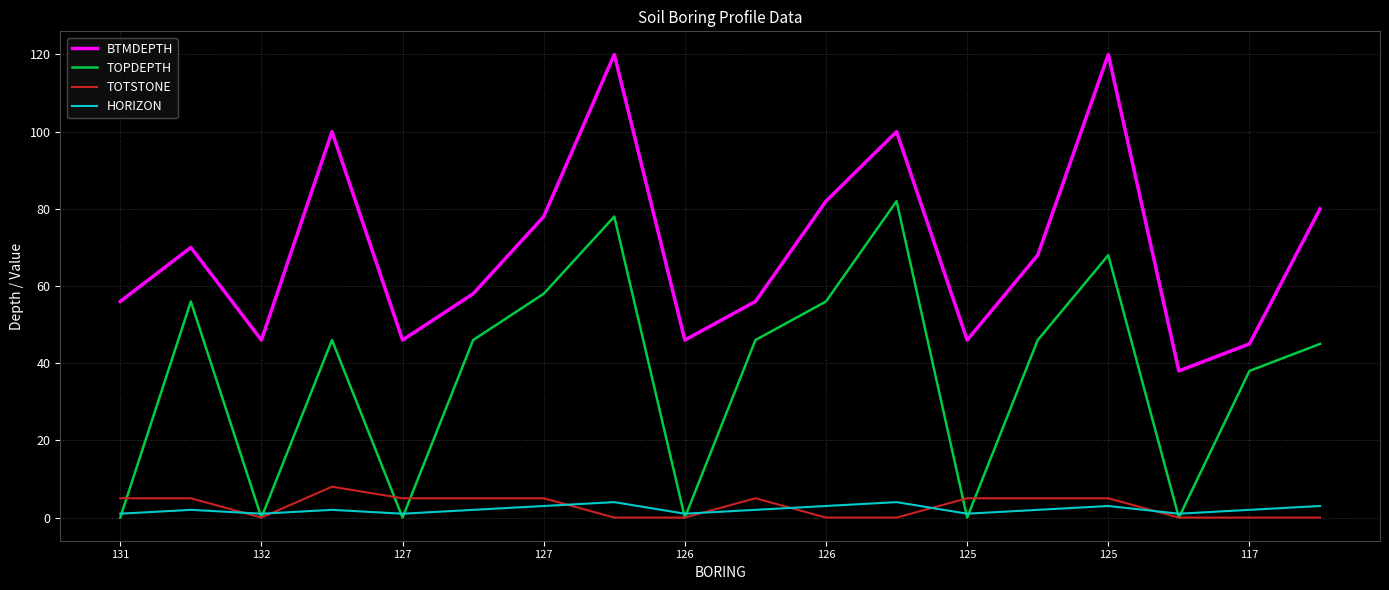

What is the maximum value for TOTSTONE?

8